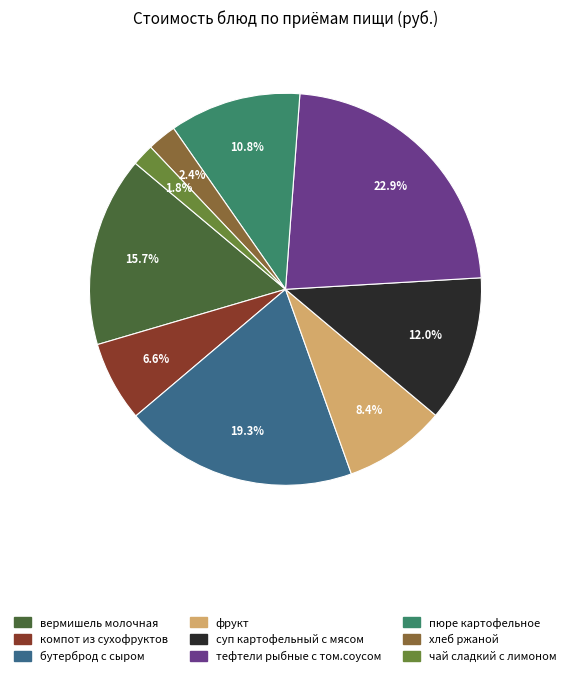

Is хлеб ржаной the majority of the pie?

No